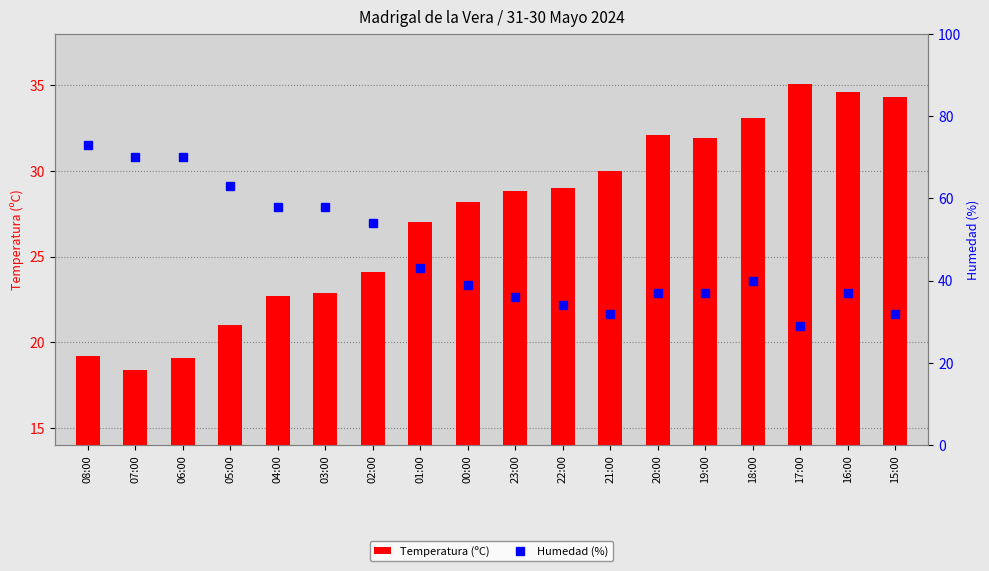

At which label does Temperatura (ºC) reach its minimum?

07:00